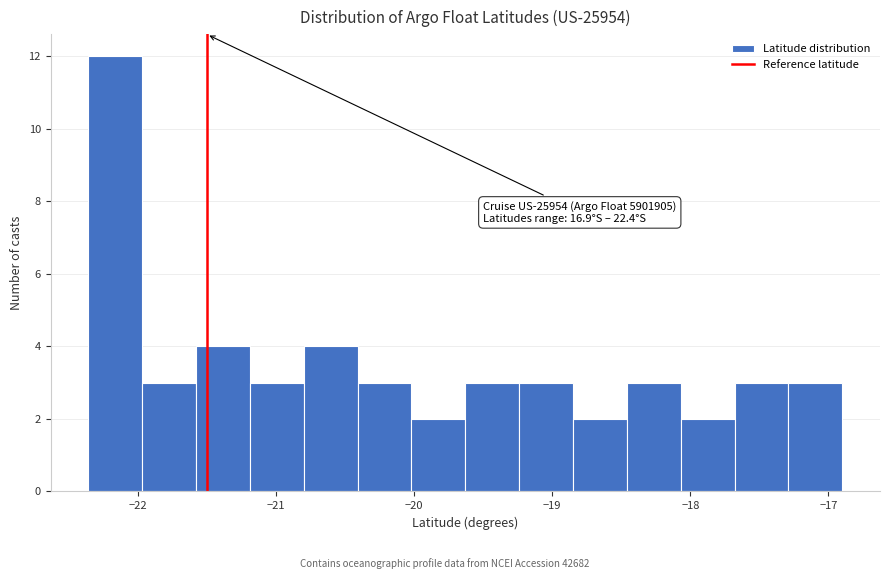

Around what value on the x-axis is the tallest bar? Give the approximate position of its centre, as read against the axis.

-22.2